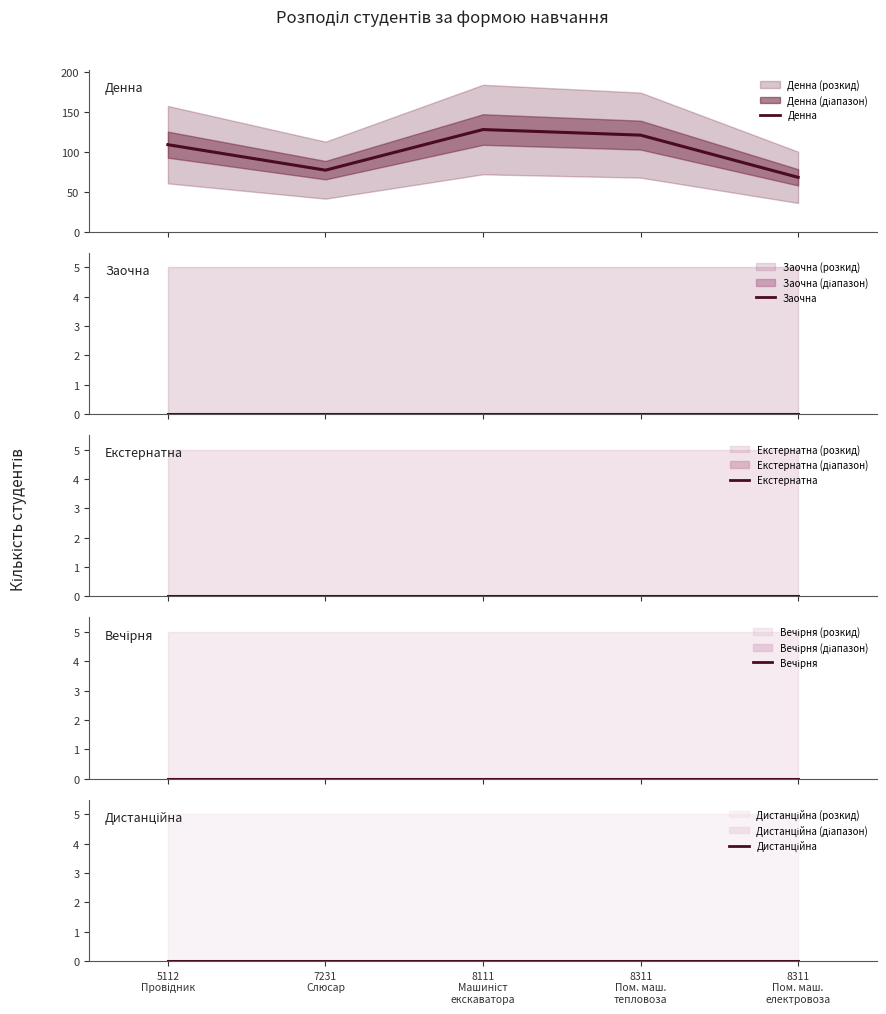

True or false: Екстернатна has more than 2 interior local peaks.

False